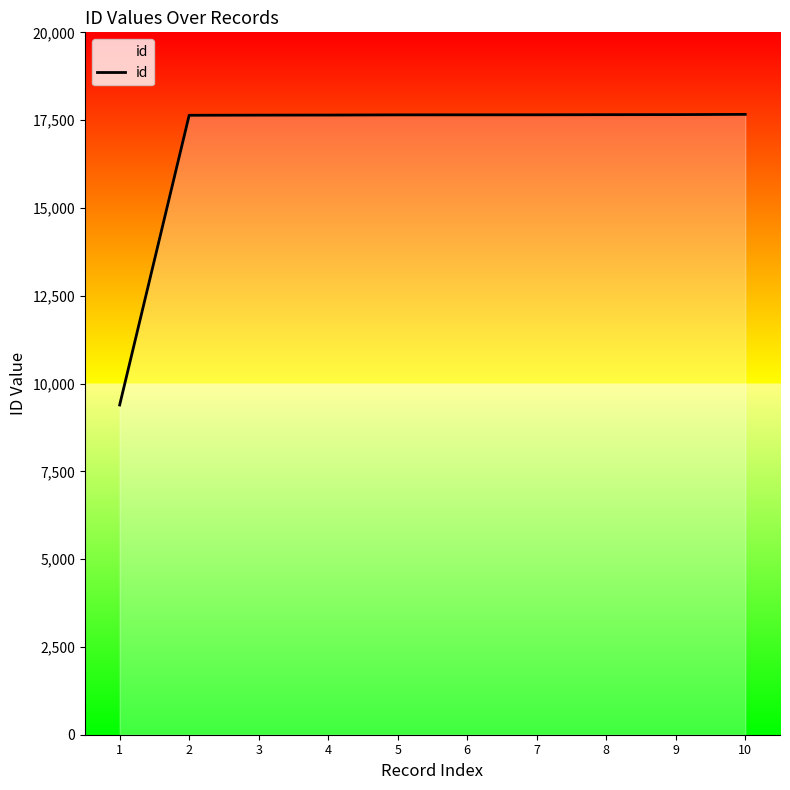

Approximately how many times larger is the value at 1 compared to 7?

0.5